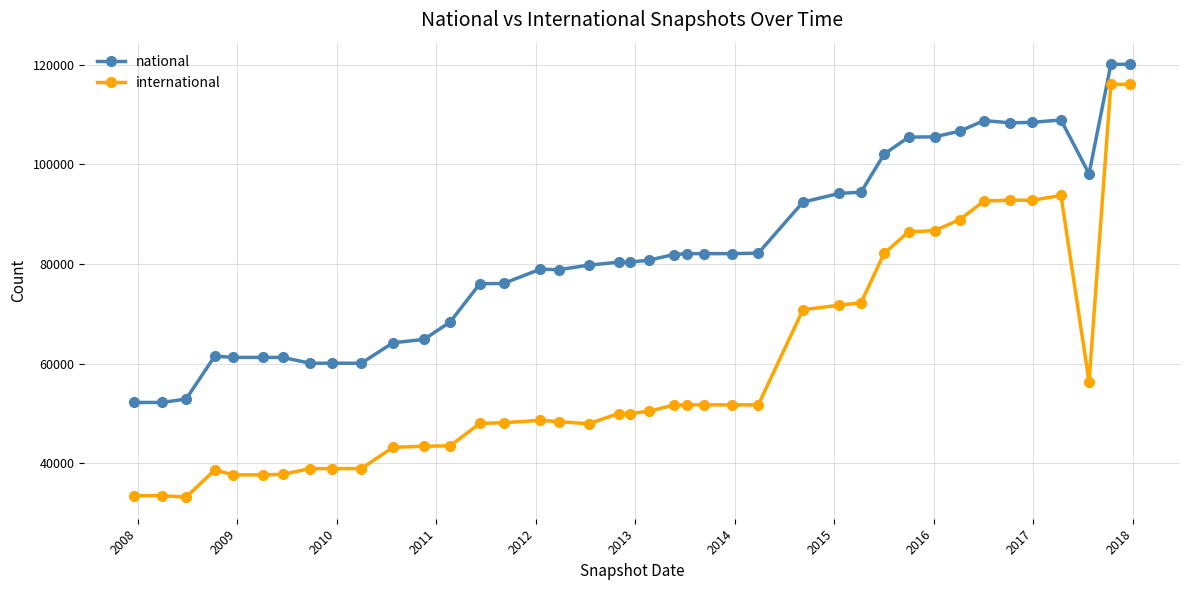

Which series has the widest spread of values?

international